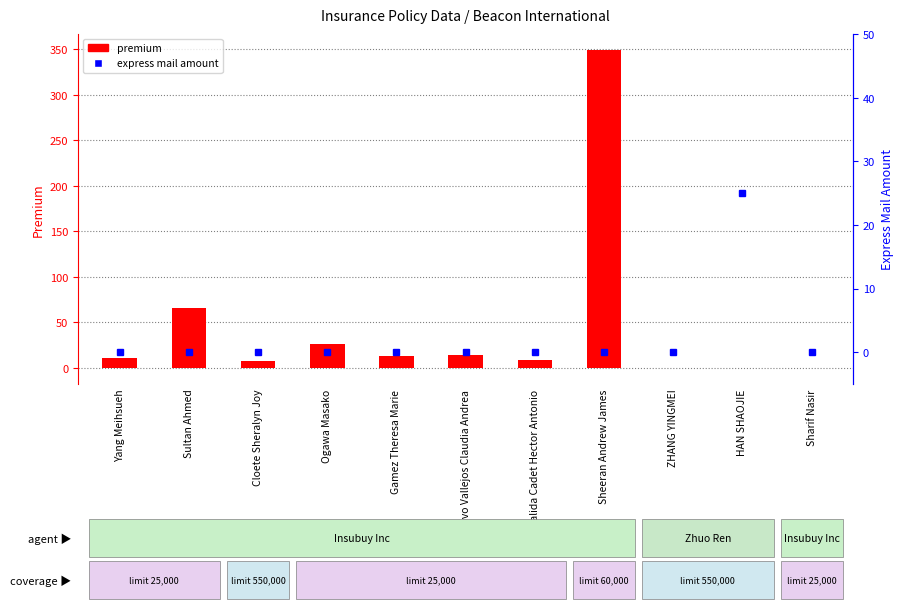

At which category does the chart reach its minimum across all series?

Sharif Nasir